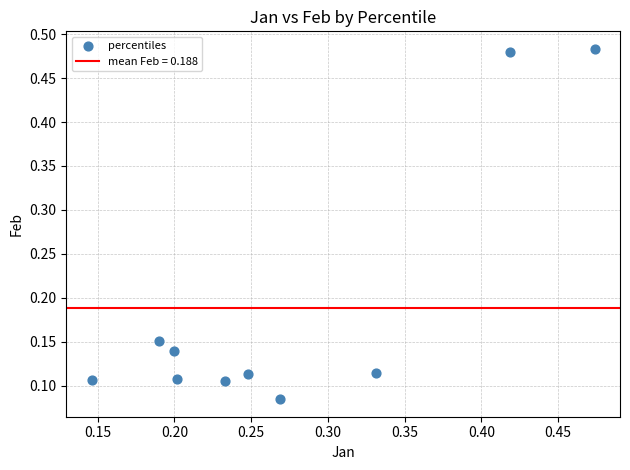

What is the range of Y values (max minus min)?

0.4